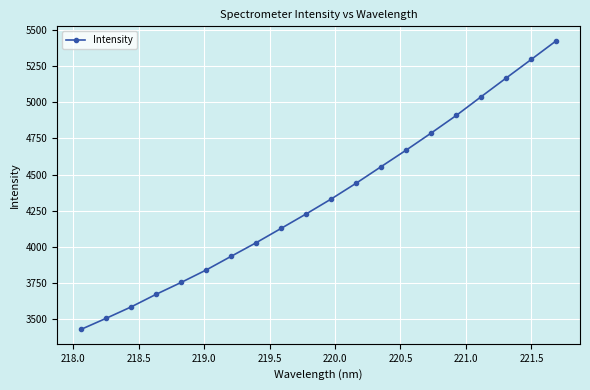

What is the value of the 7th point from the left?

3934.5